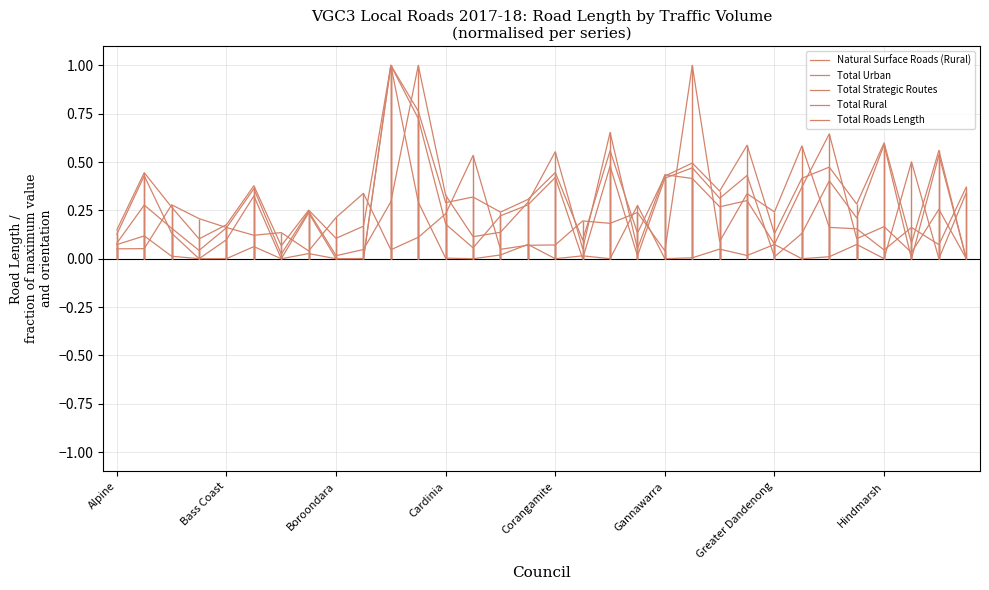

What are all the series names shown in the legend?

Natural Surface Roads (Rural), Total Urban, Total Strategic Routes, Total Rural, Total Roads Length